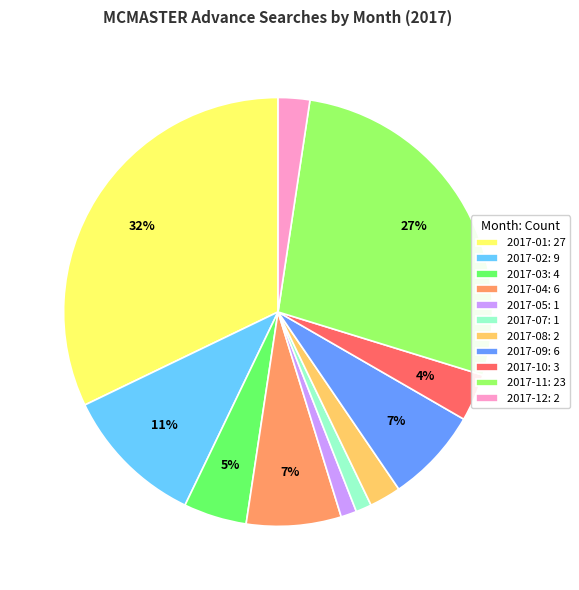

What is the largest slice in the pie chart?

2017-01: 27